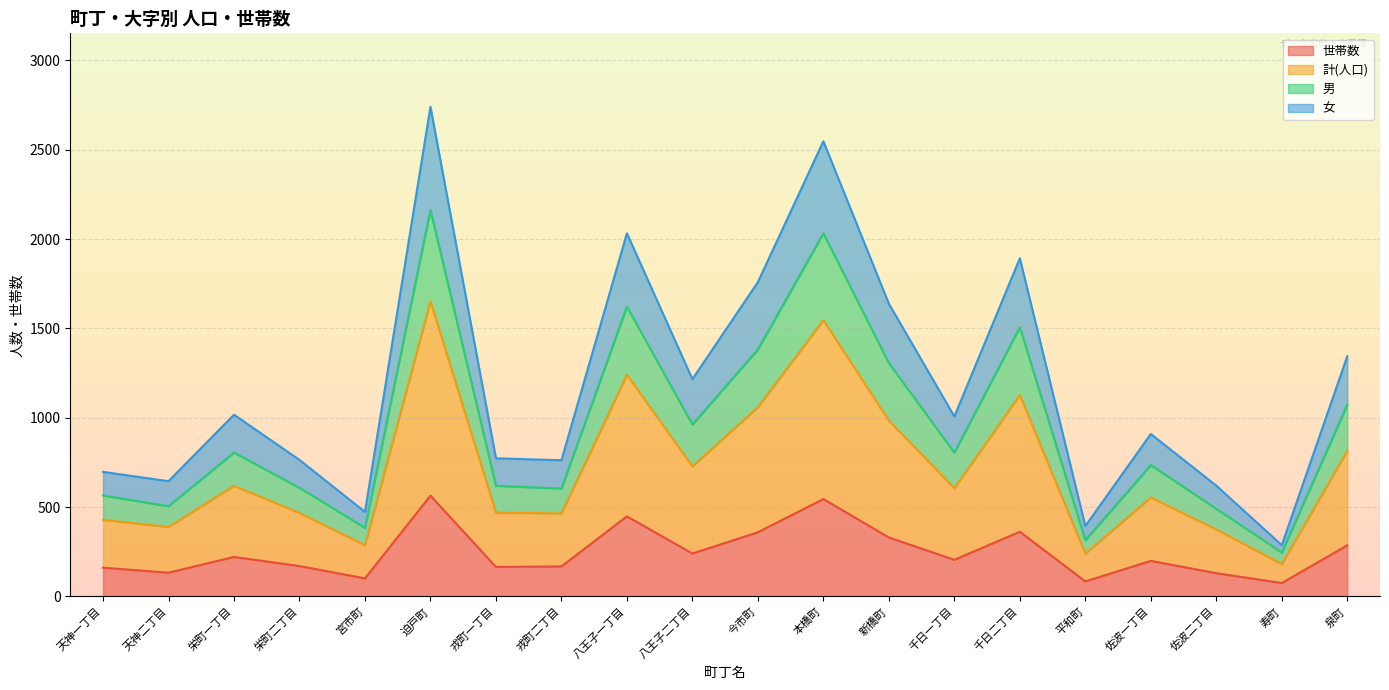

List the labels in order of 男 value, largest first.

迫戸町, 本橋町, 八王子一丁目, 千日二丁目, 今市町, 新橋町, 泉町, 八王子二丁目, 栄町一丁目, 千日一丁目, 佐波一丁目, 戎町一丁目, 栄町二丁目, 戎町二丁目, 天神一丁目, 天神二丁目, 佐波二丁目, 宮市町, 平和町, 寿町